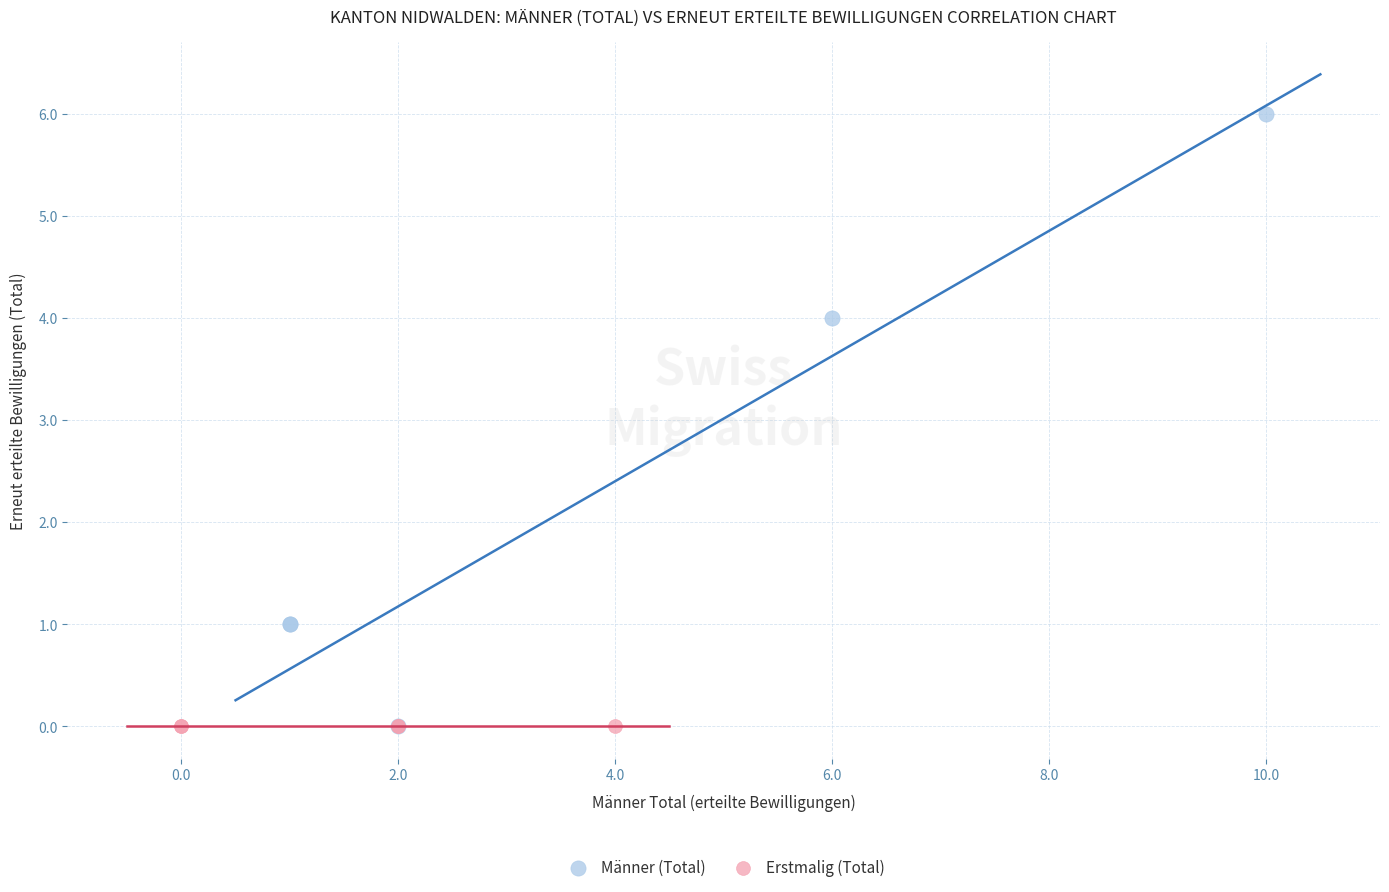

Which series reaches the maximum Y coordinate?

Männer (Total)